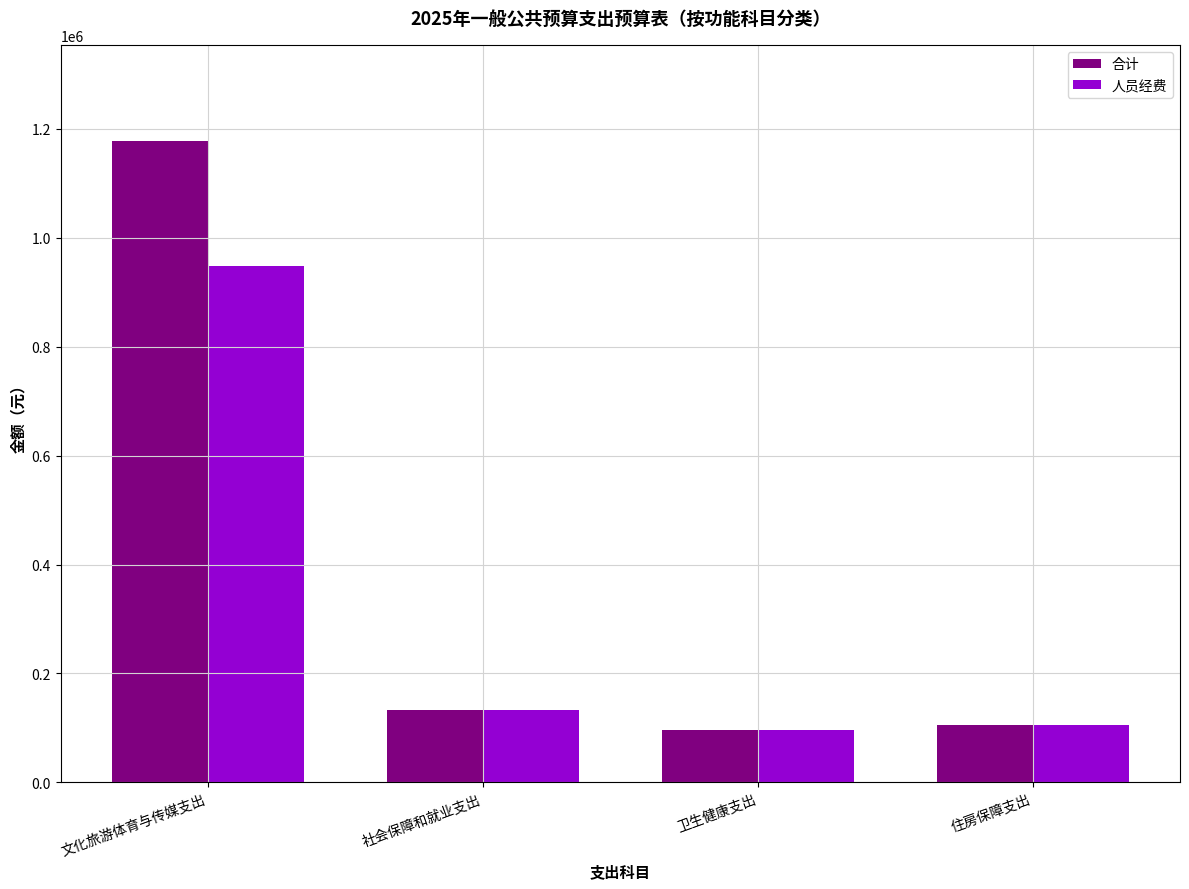

How many values in the 人员经费 series are below 132525?

2